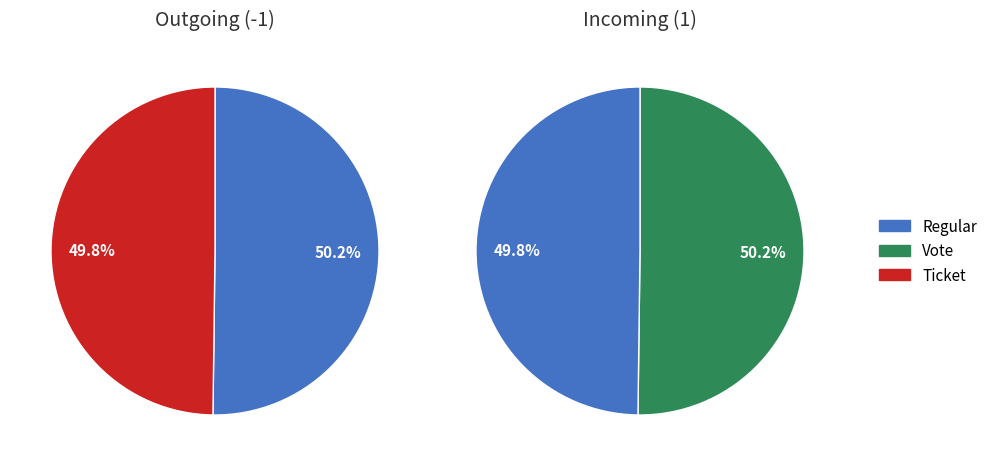

What is the ratio of the value at Vote to the value at Regular?

1.0